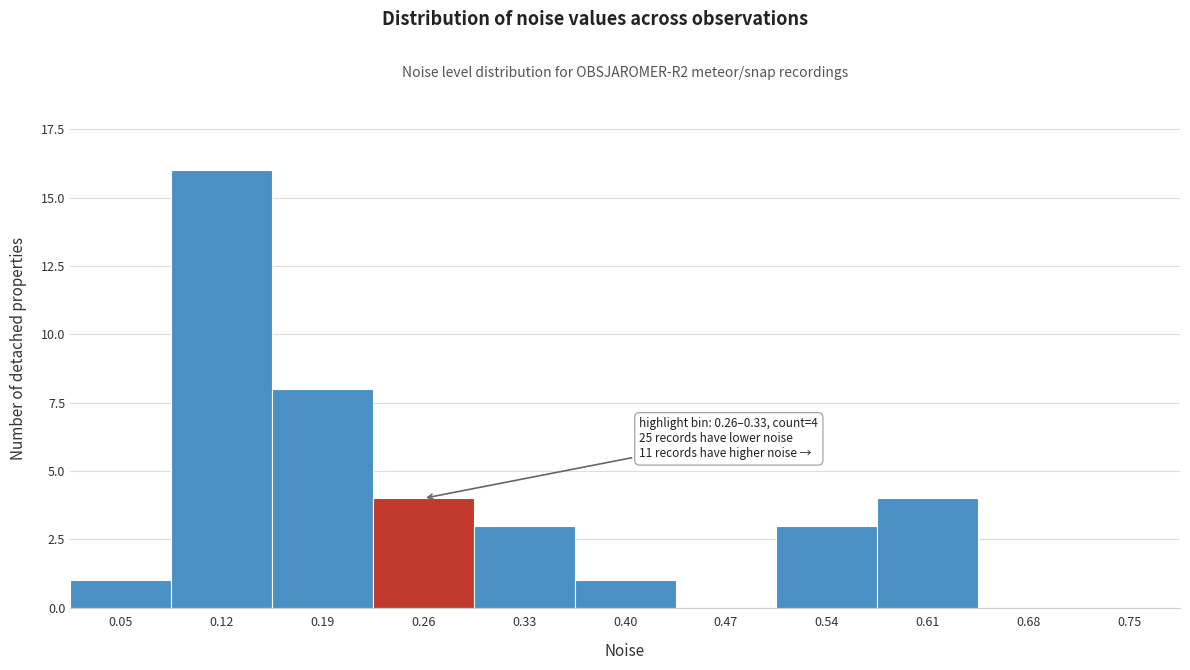

Reading left to right, list all the values displayed in this chart.

0.05=1	0.12=16	0.19=8	0.26=4	0.33=3	0.40=1	0.47=0	0.54=3	0.61=4	0.68=0	0.75=0